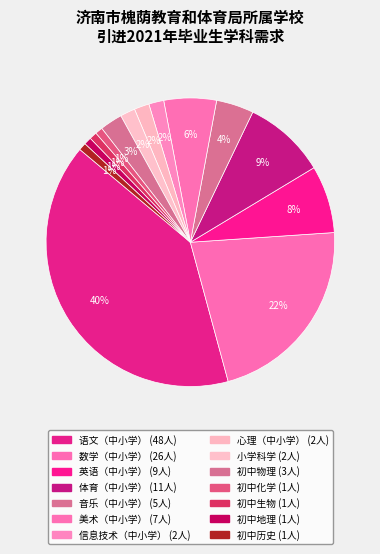

Which slice is the smallest?

初中化学